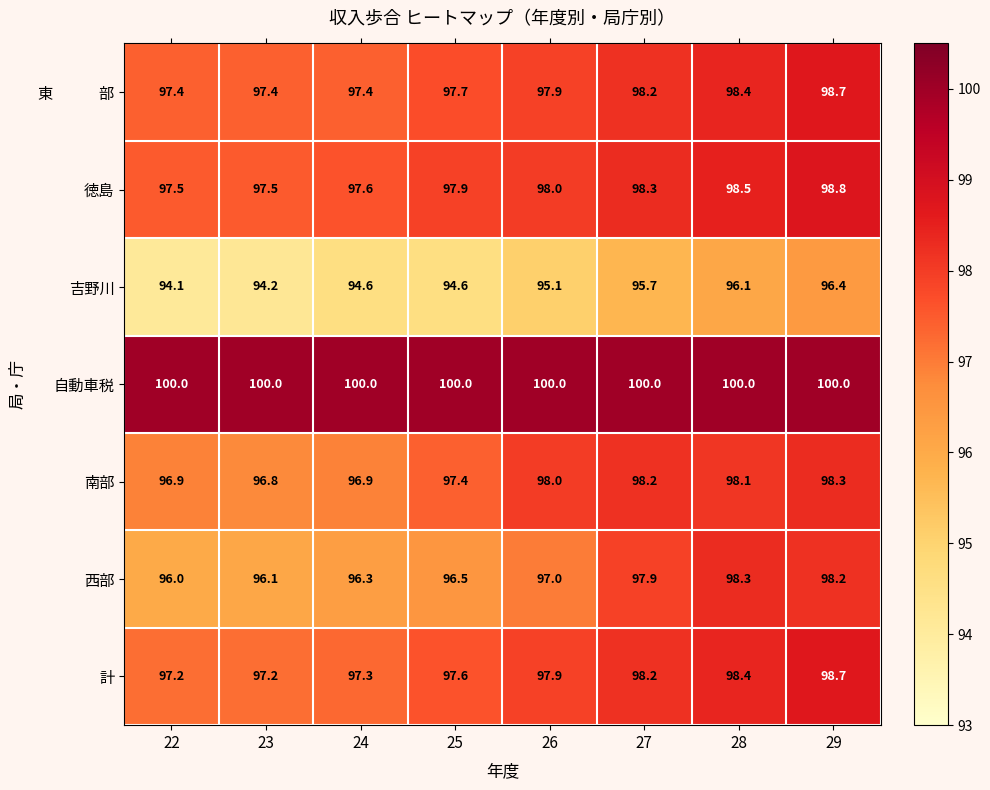

Which series has the largest total across all categories?

自動車税